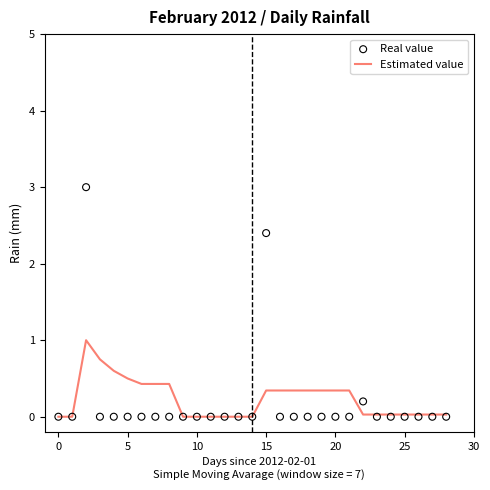

Which series reaches the maximum Y coordinate?

Real value